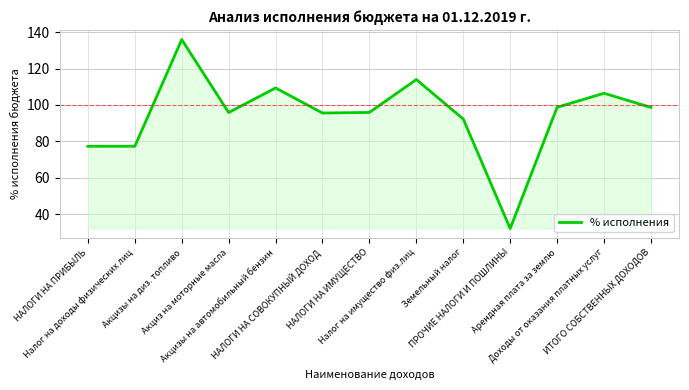

What is the label of the 1st point from the right?

ИТОГО СОБСТВЕННЫХ ДОХОДОВ